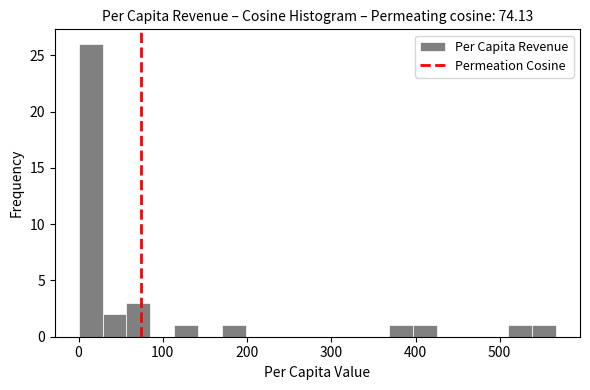

Read against the x-axis, roughly where is the centre of the tallest bar?

10